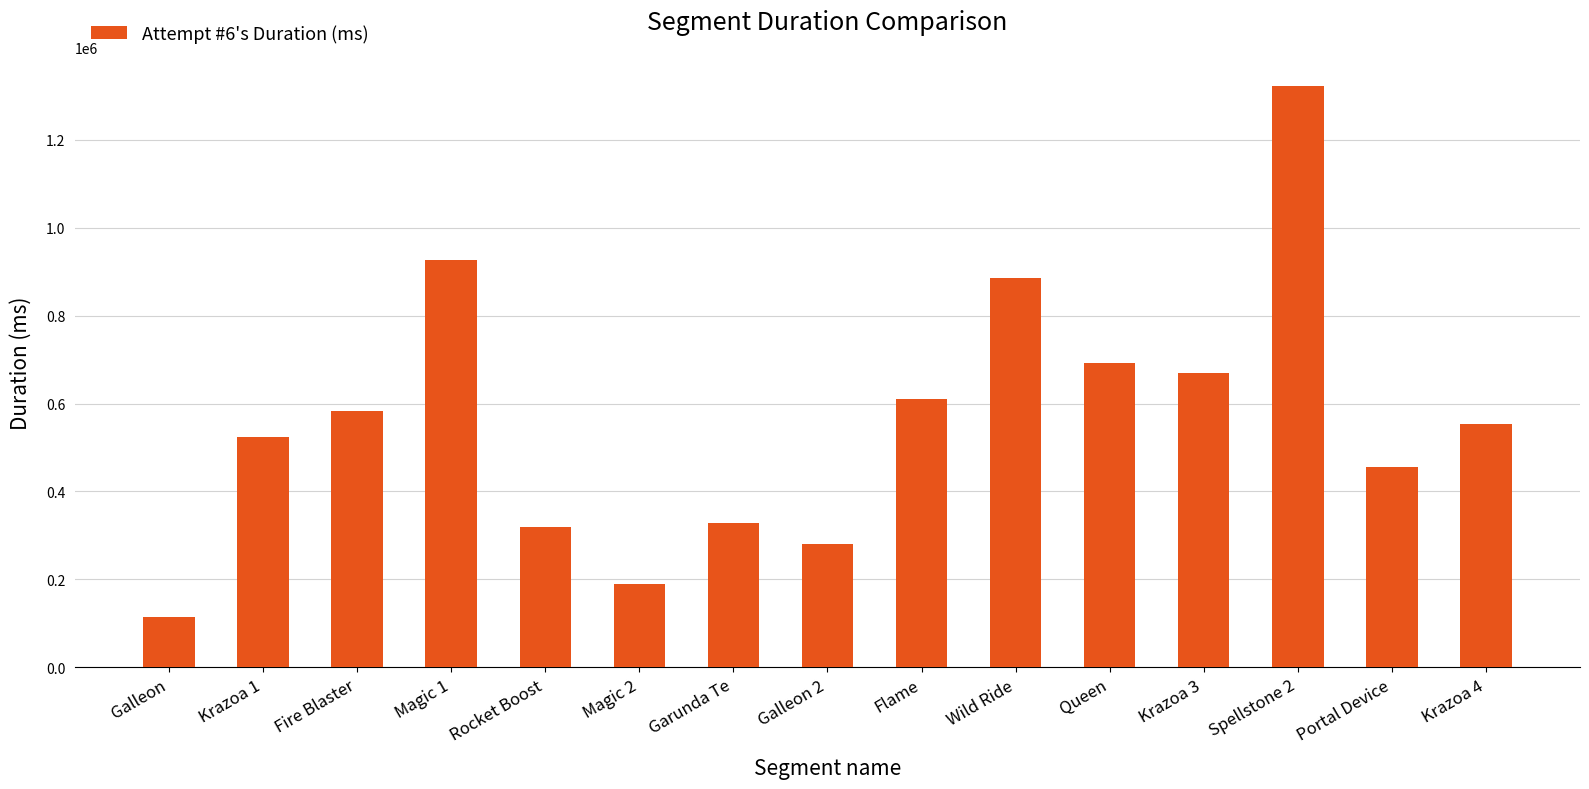

Which label corresponds to the largest value in the chart?

Spellstone 2